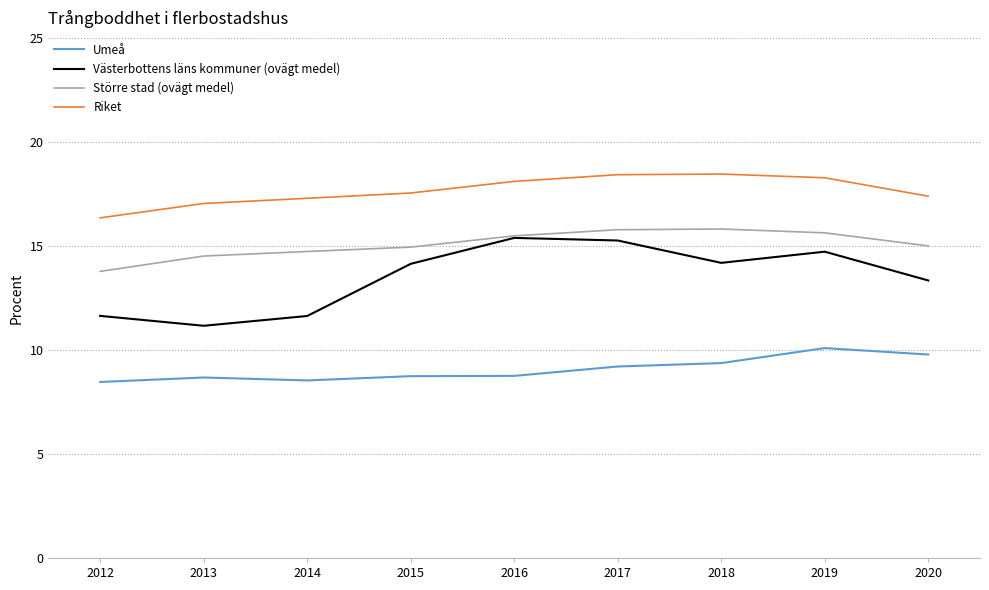

Where is Västerbottens läns kommuner (ovägt medel) nearest to the value 13?

2020